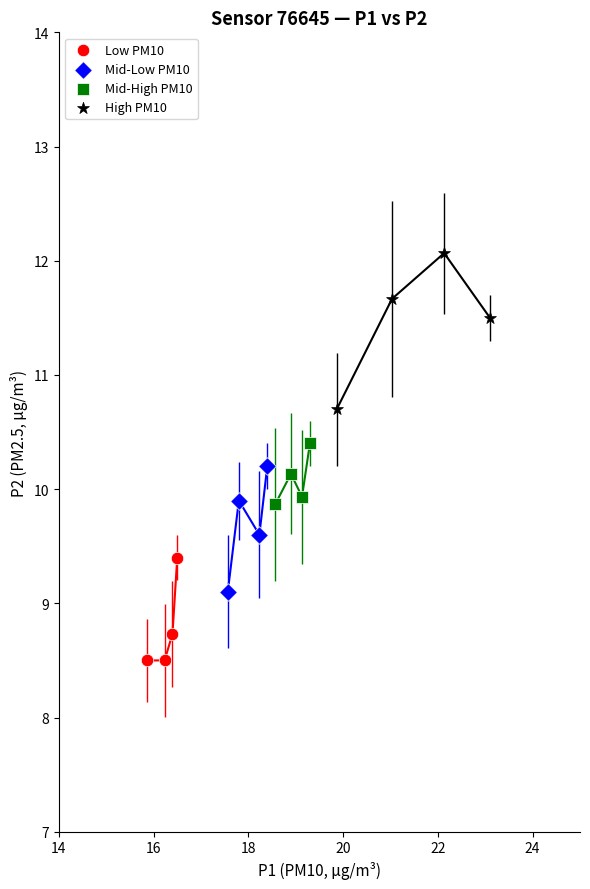

Which series reaches the minimum Y coordinate?

Low PM10